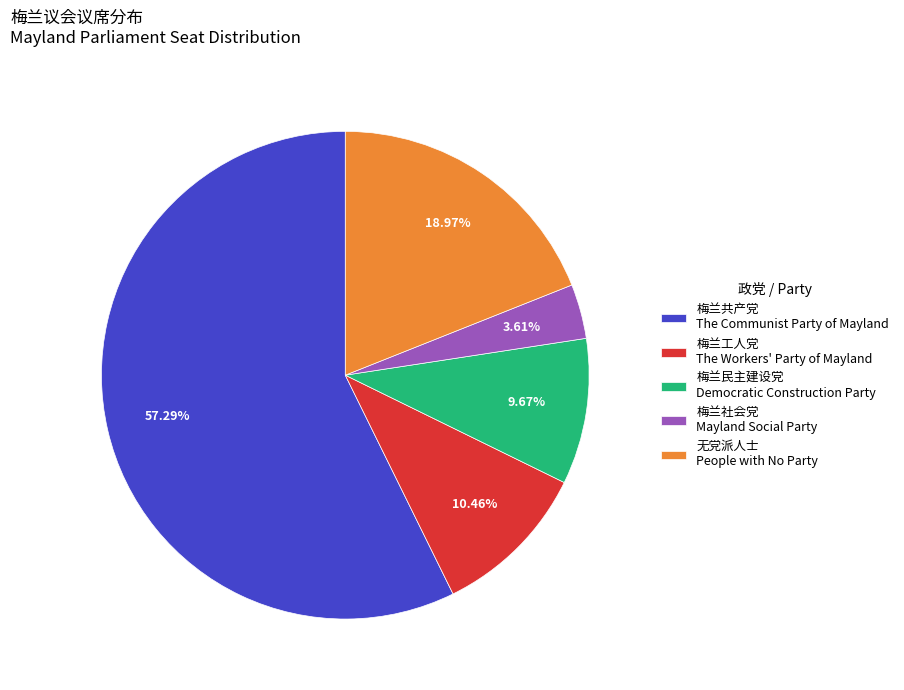

Which slice represents more than half of the pie?

梅兰共产党 The Communist Party of Mayland